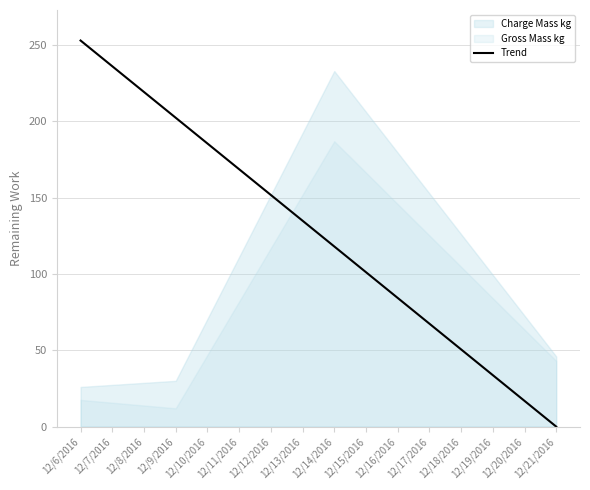

At which label does Charge Mass kg reach its peak?

12/14/2016